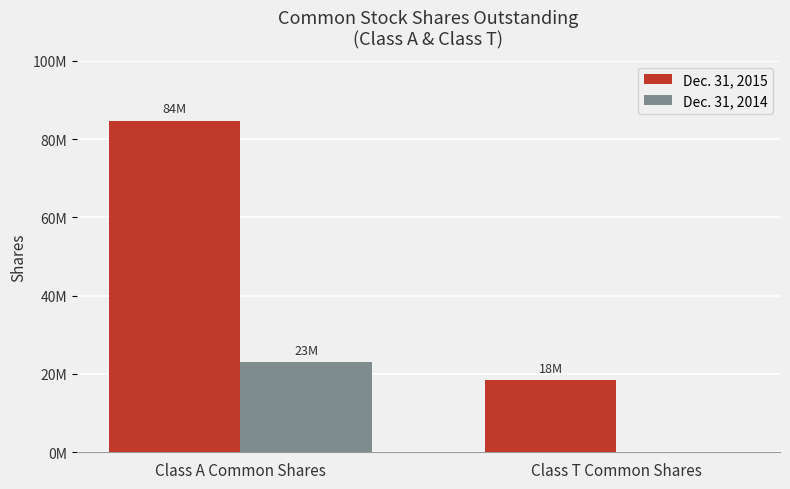

What are all the series names shown in the legend?

Dec. 31, 2015, Dec. 31, 2014